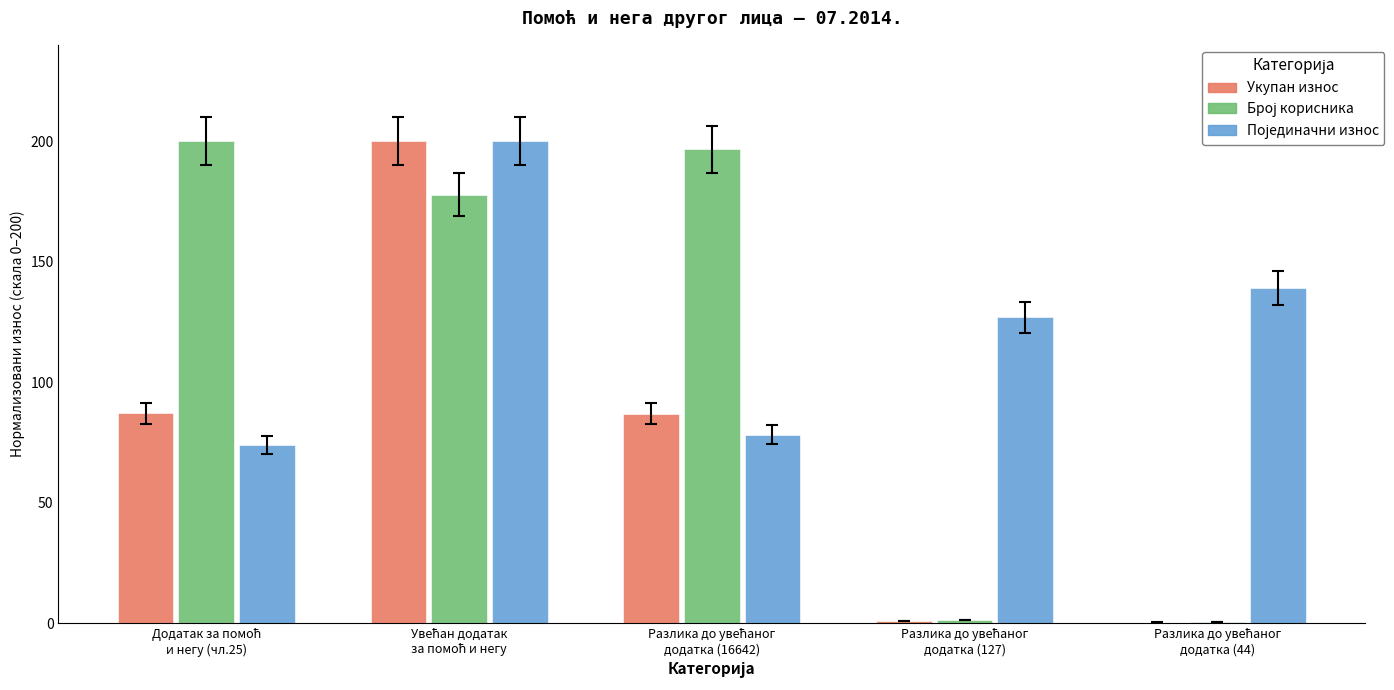

How many groups of bars are there?

5